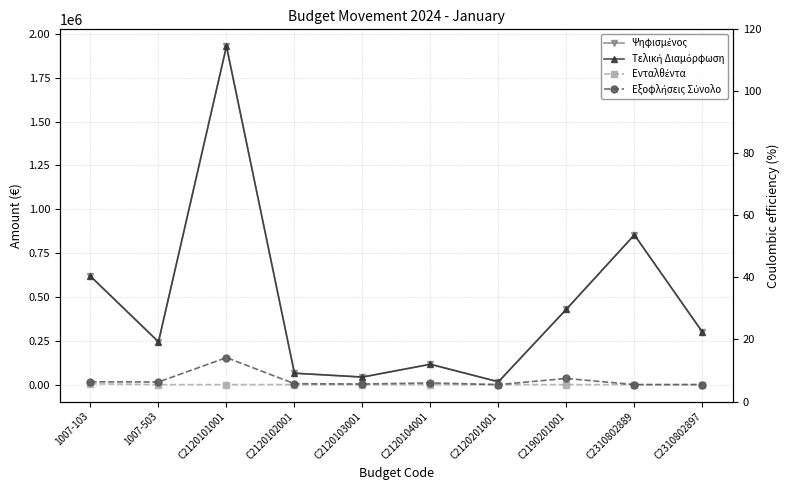

At which category is the sum across all series the highest?

C2120101001